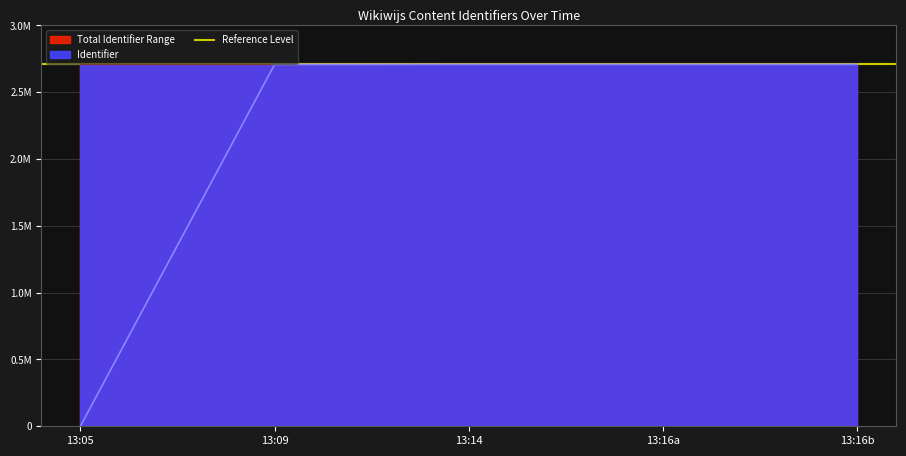

How many data points does each series have?

5